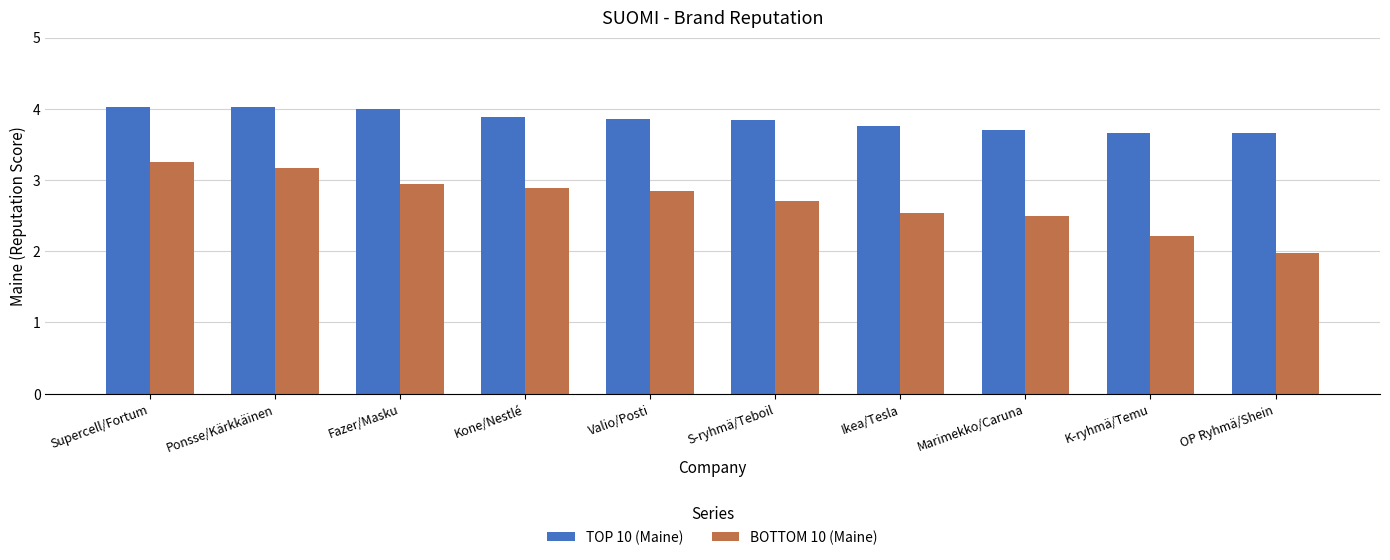

What is the difference between the maximum and minimum values in the BOTTOM 10 (Maine) series?

1.3